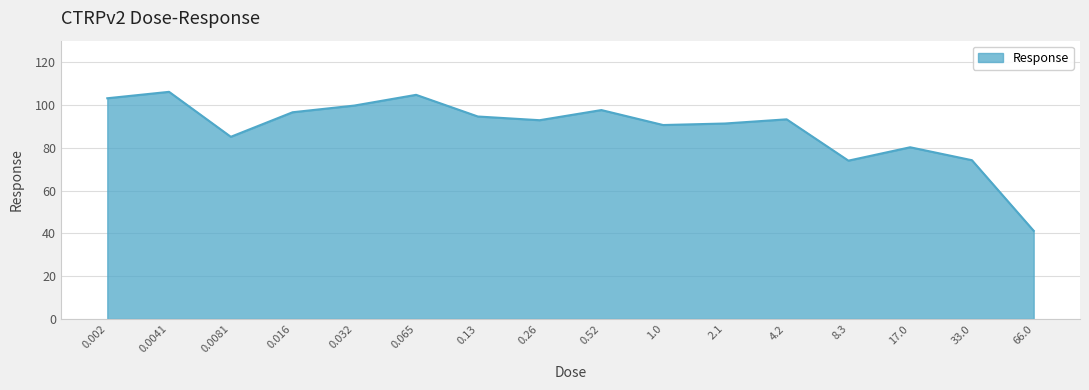

How many series are shown in this chart?

1